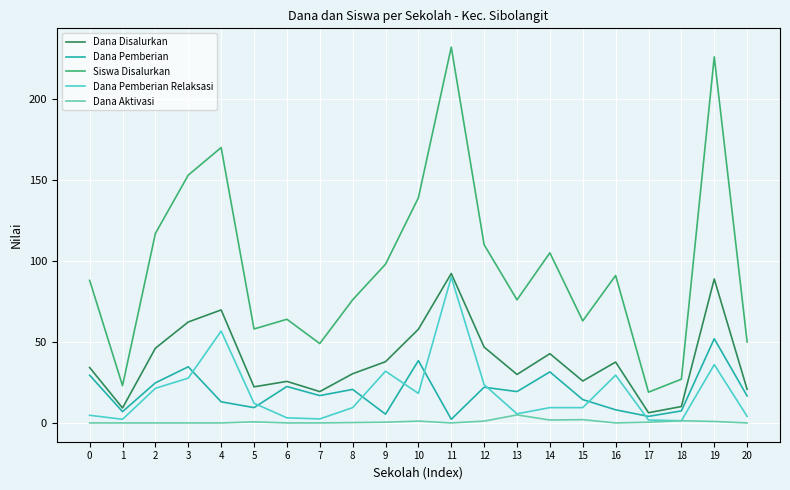

What is the spread (max minus min) of values at 5?

57.3